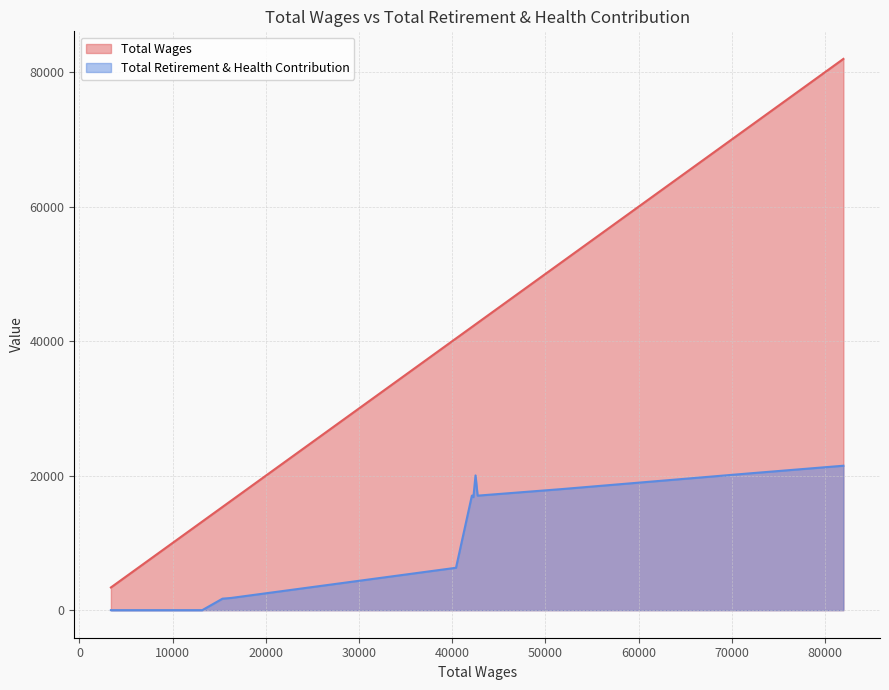

Which series has the largest total across all categories?

Total Wages